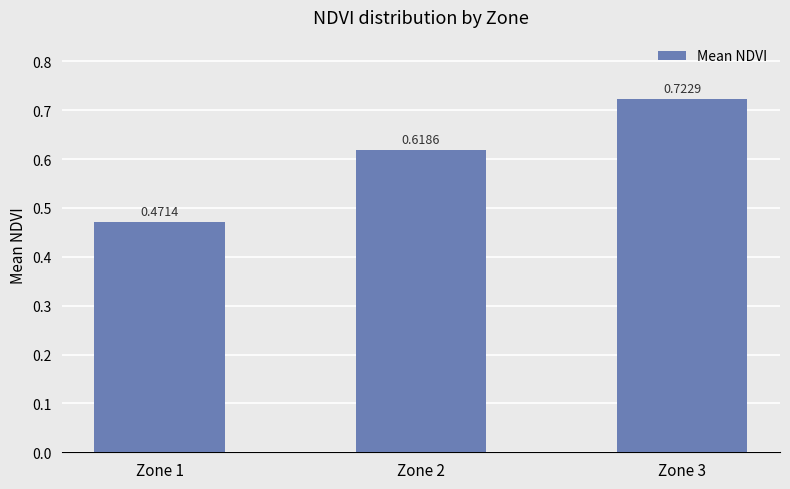

What is the change in value from Zone 2 to Zone 3?

+0.1